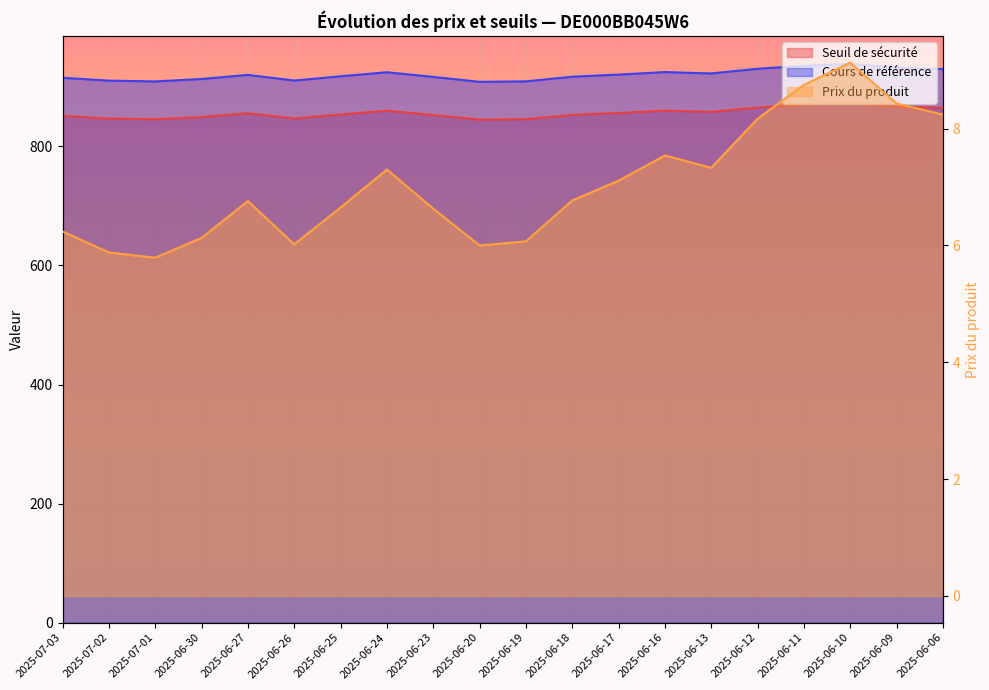

Count the number of data series in this chart.

3